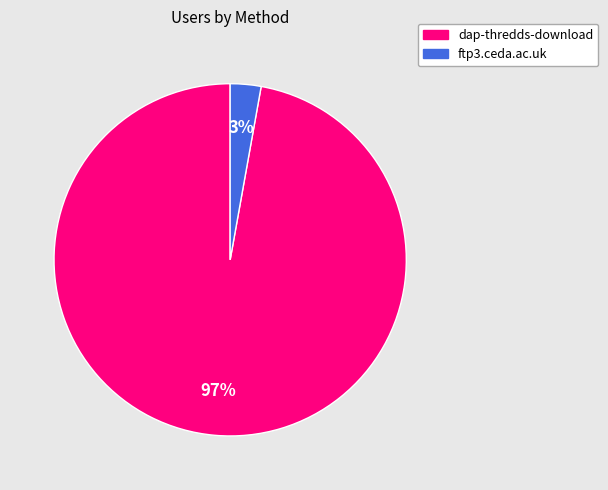

True or false: ftp3.ceda.ac.uk accounts for 11% of the total.

False